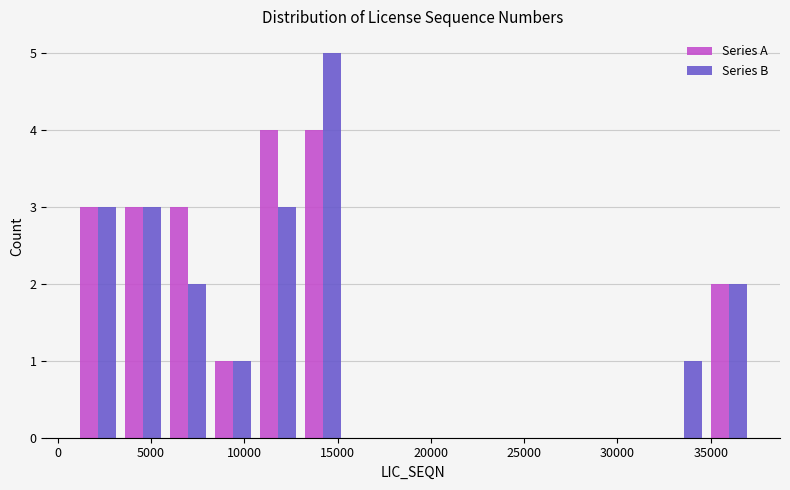

In the Series B series, which range on the x-axis has the tallest bar?

13000 to 15500